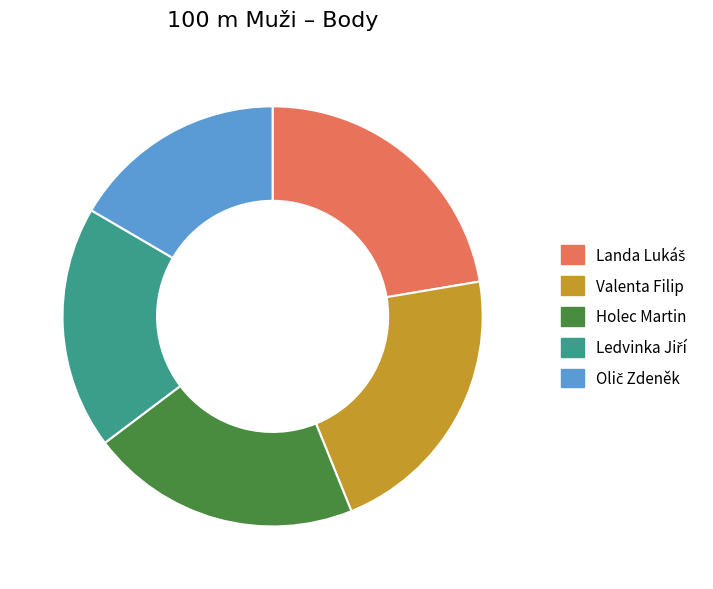

Does Valenta Filip represent more than half of the total?

No